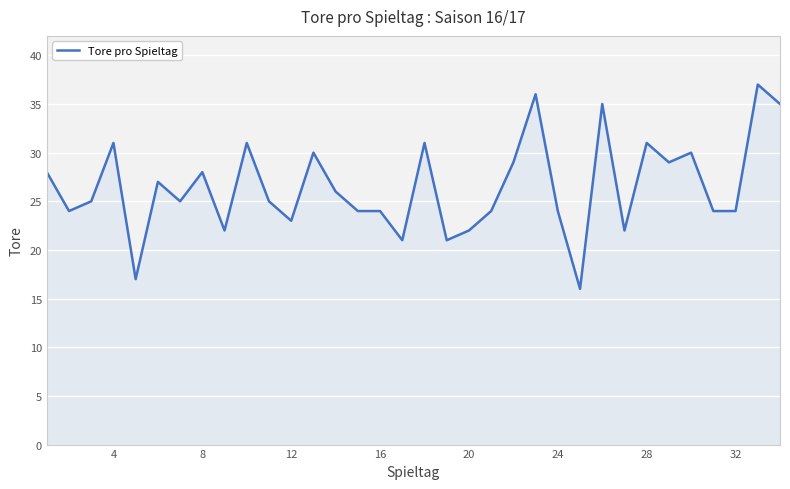

What is the maximum value shown in the chart?

37